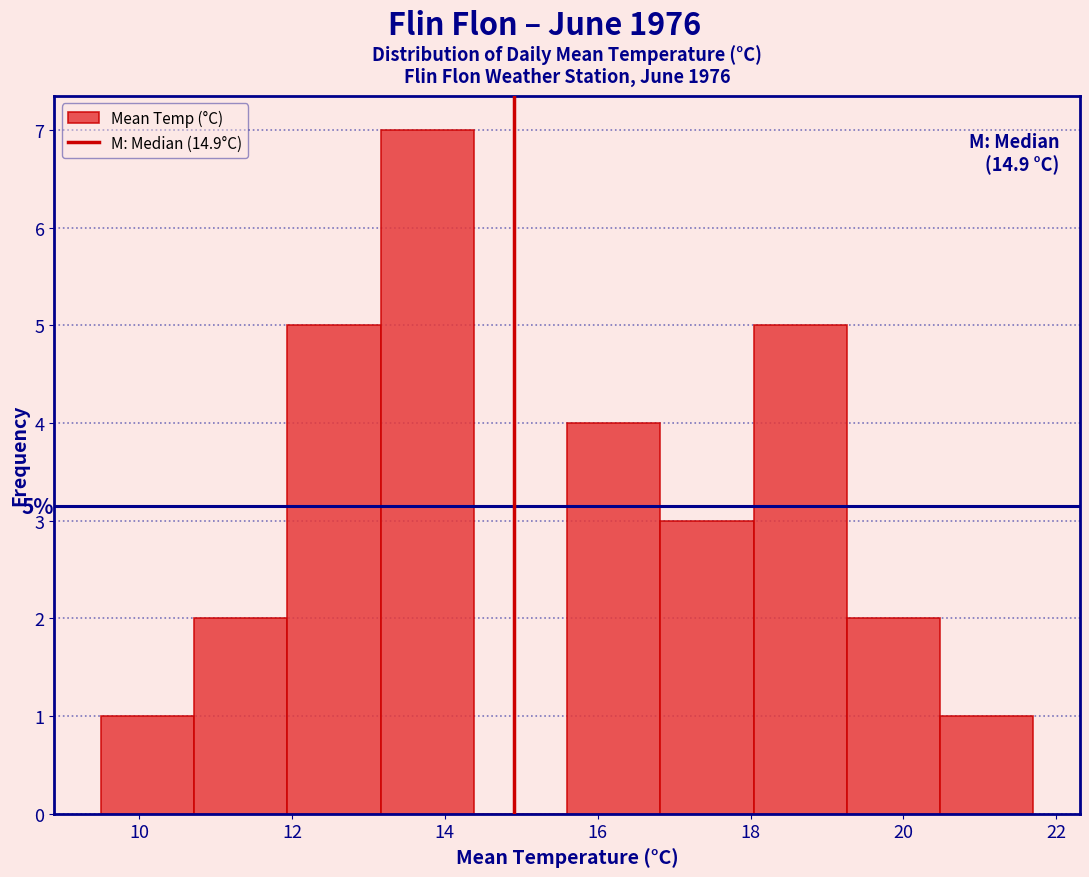

Which range on the x-axis has the tallest bar?

13.16 to 14.38